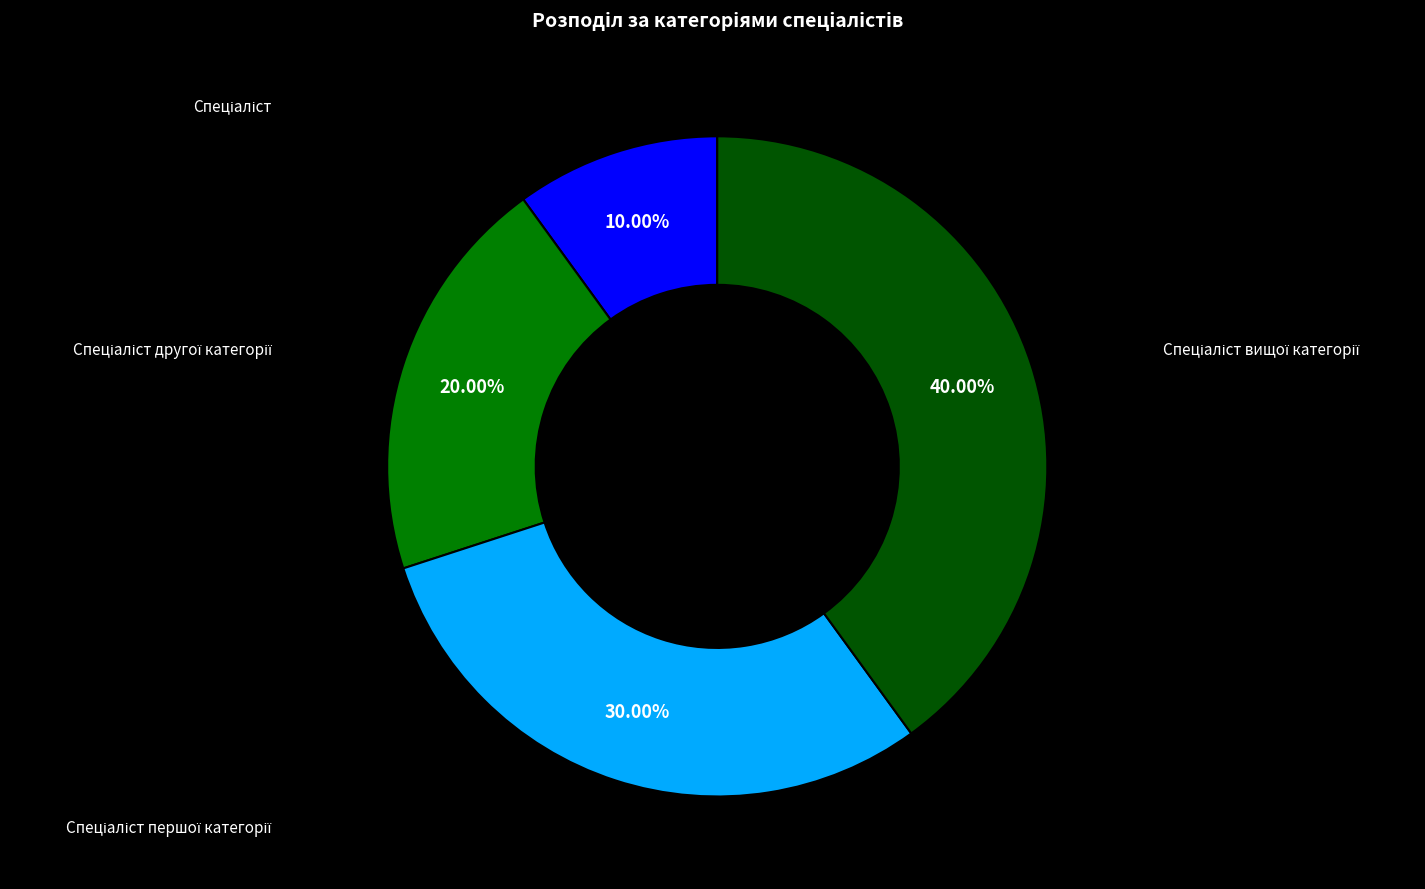

Is there a majority slice in this chart?

No